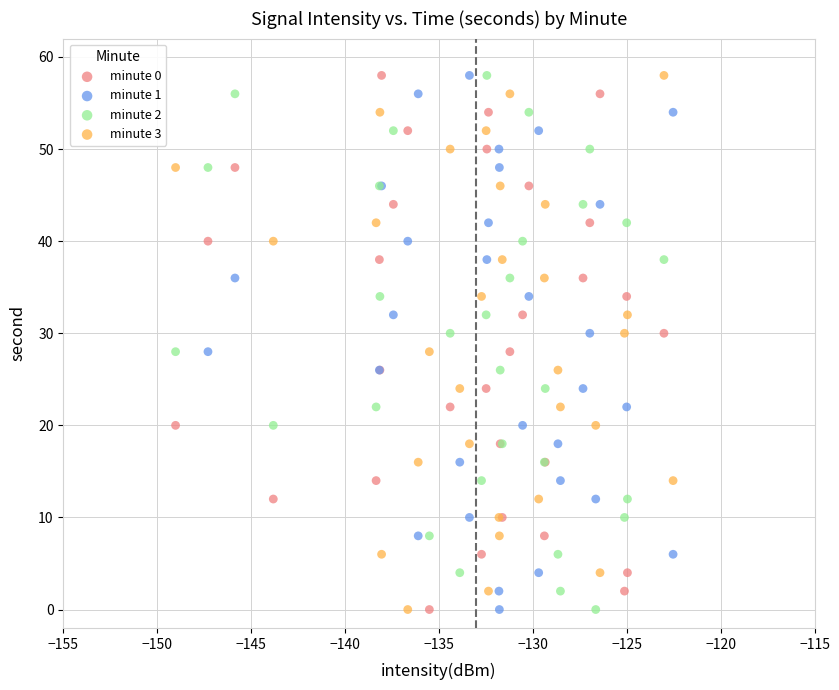

What are all the series names shown in the legend?

minute 0, minute 1, minute 2, minute 3